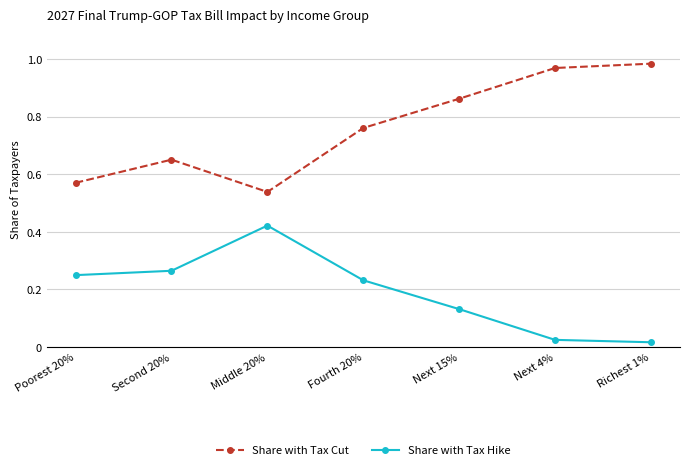

True or false: Share with Tax Cut and Share with Tax Hike intersect in this chart.

False